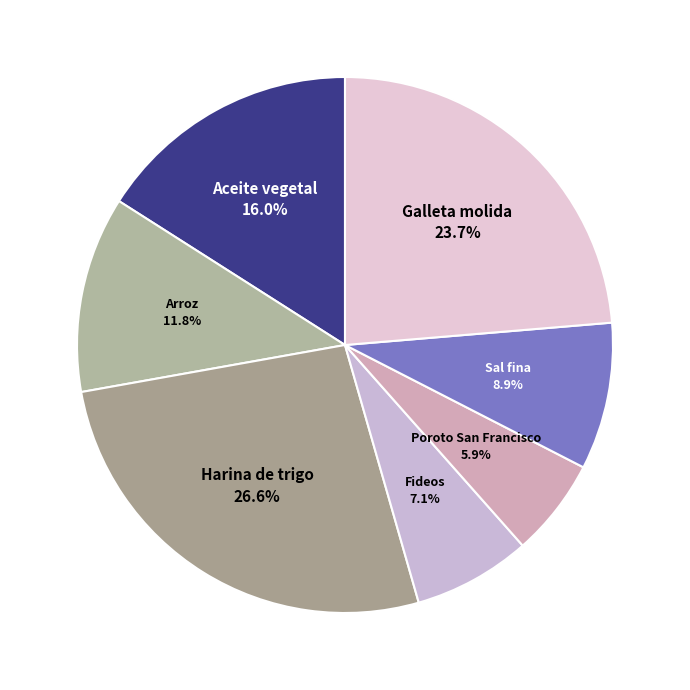

To the nearest percent, what is the difference between the Galleta molida and Fideos slice percentages?

17%